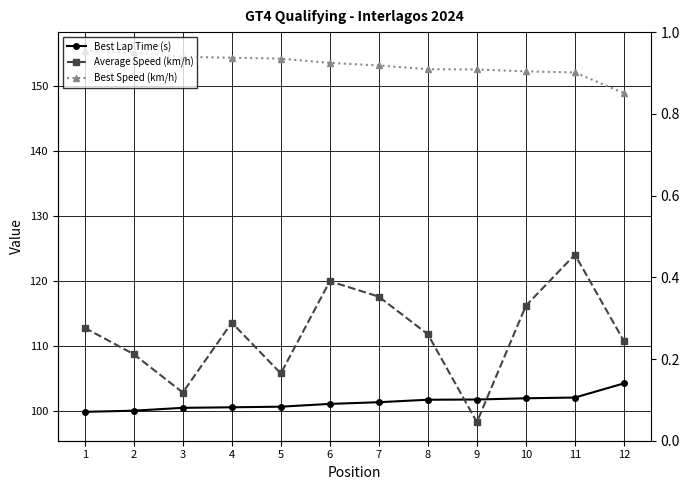

Which has a higher value, 4 or 8?

8